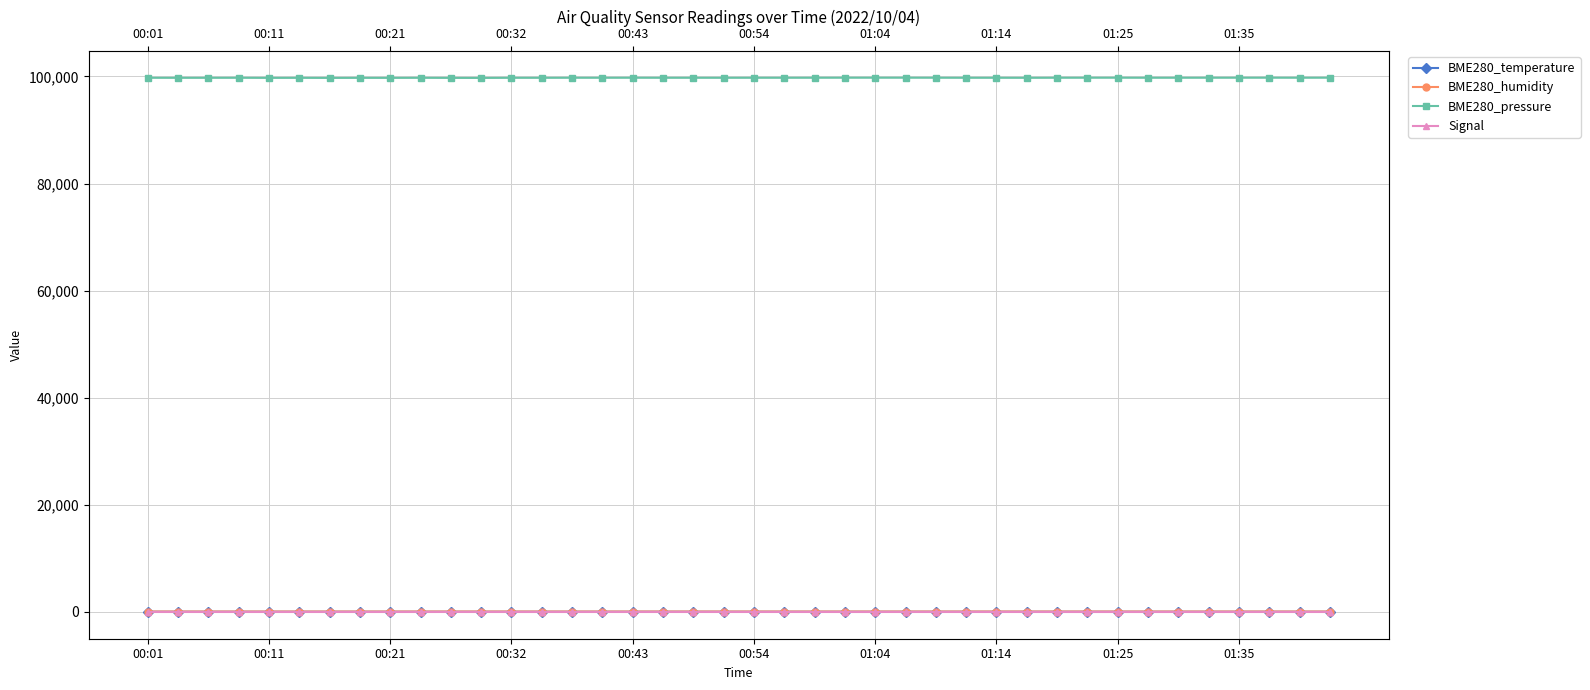

True or false: BME280_pressure and BME280_temperature intersect in this chart.

False